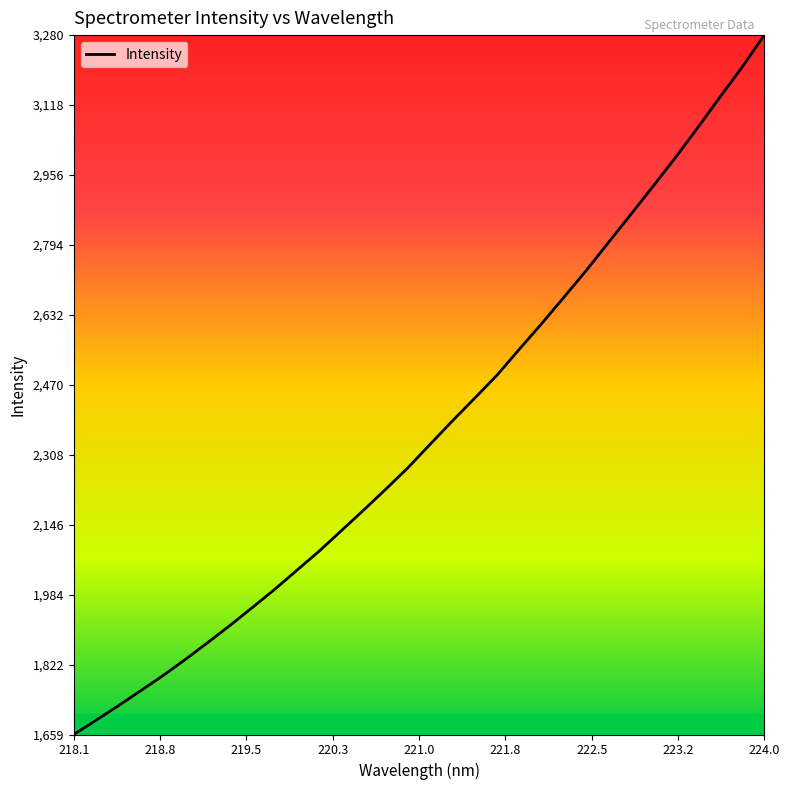

What is the greatest value displayed?

3279.6